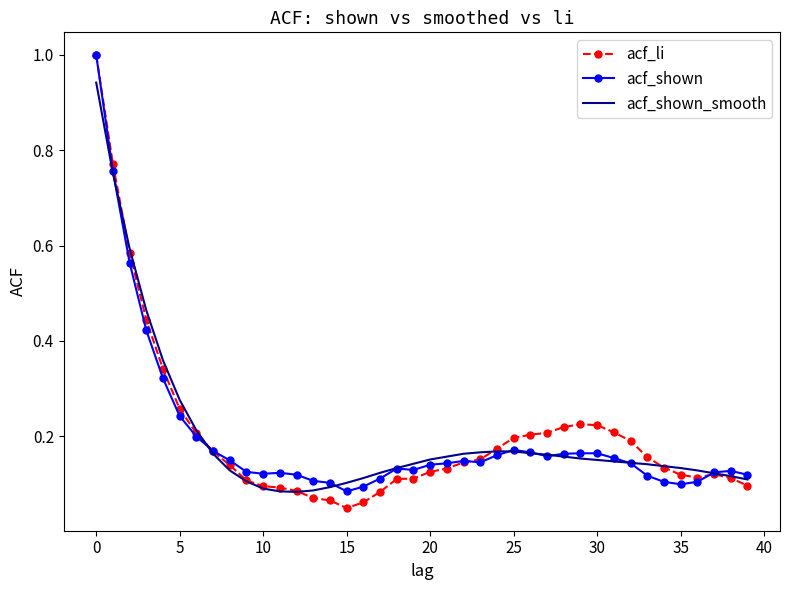

Which series has the widest spread of values?

acf_li